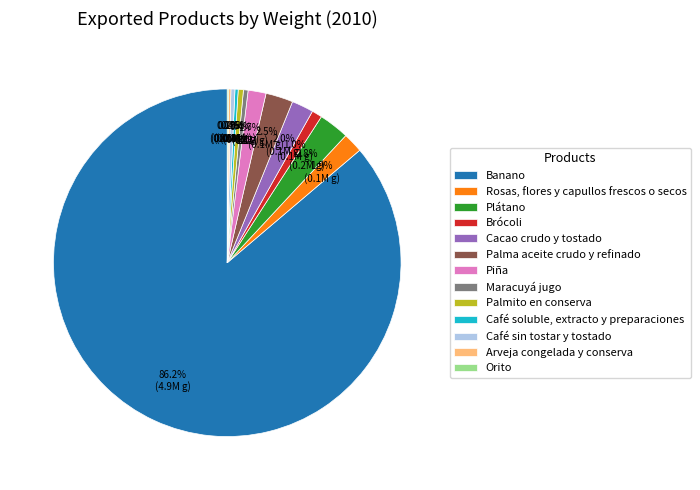

Which category has the biggest portion of the pie?

Banano